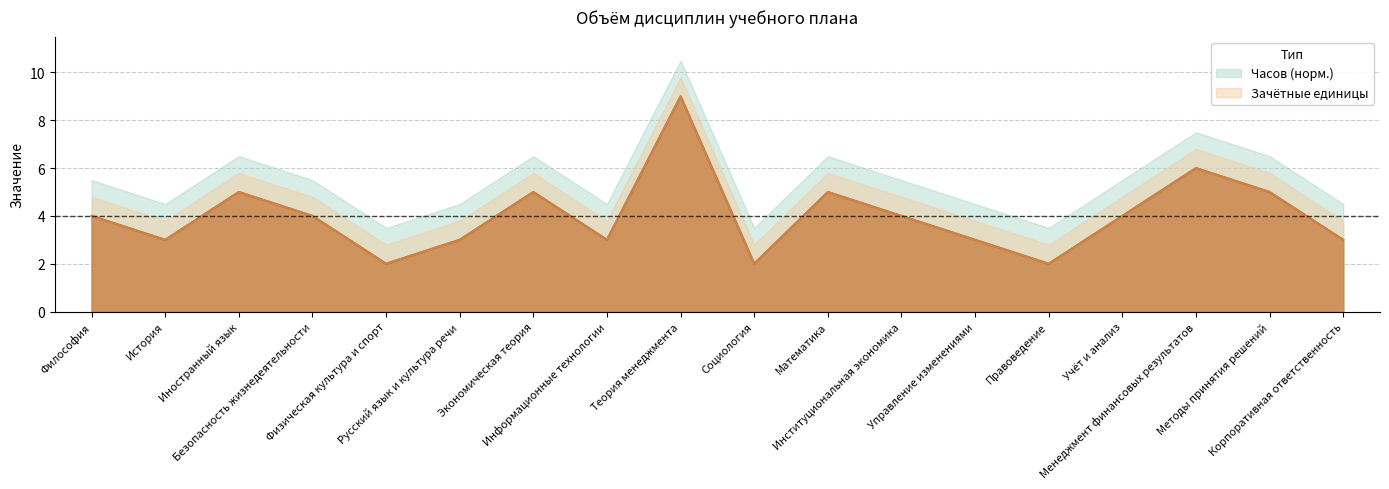

The value of Зачётные единицы at Экономическая теория is 2. True or false?

False